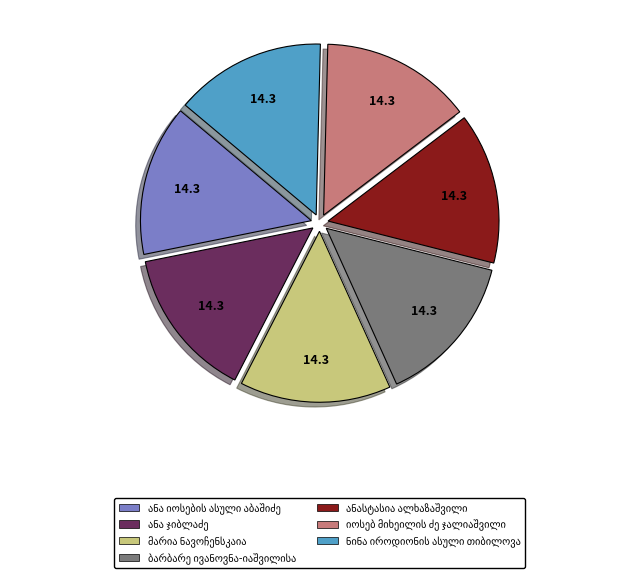

Does any single category account for the majority?

No